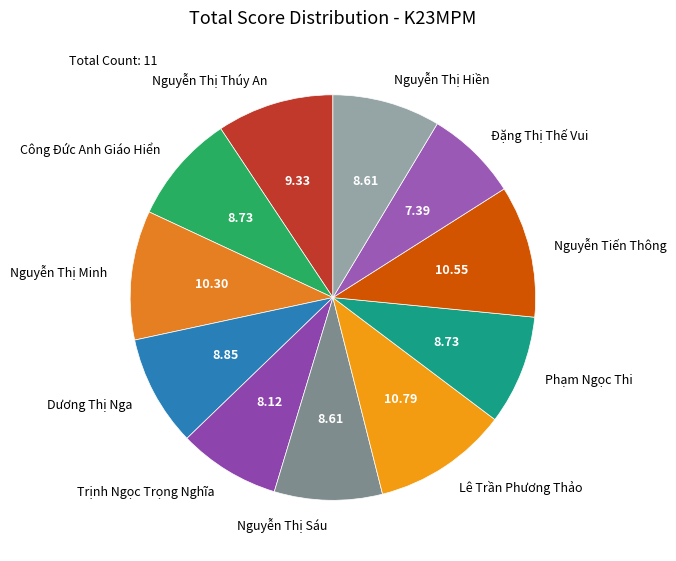

What is the ratio of the value at Nguyễn Tiến Thông to the value at Công Đức Anh Giáo Hiển?

1.2